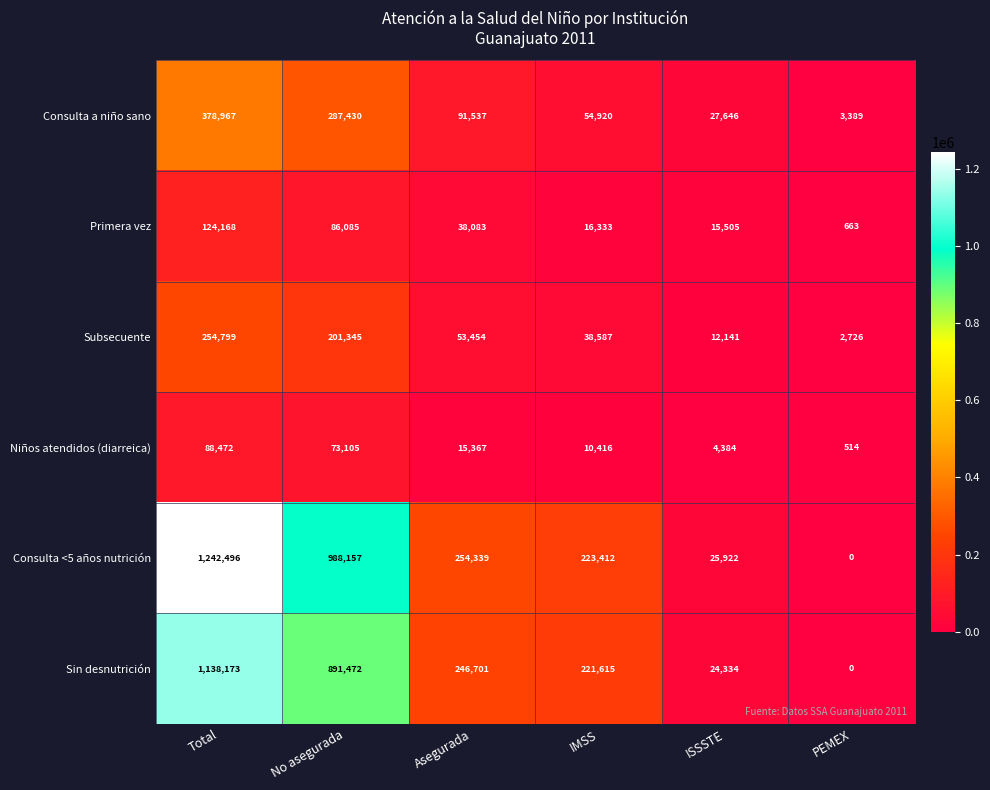

How many distinct data groups are displayed?

6